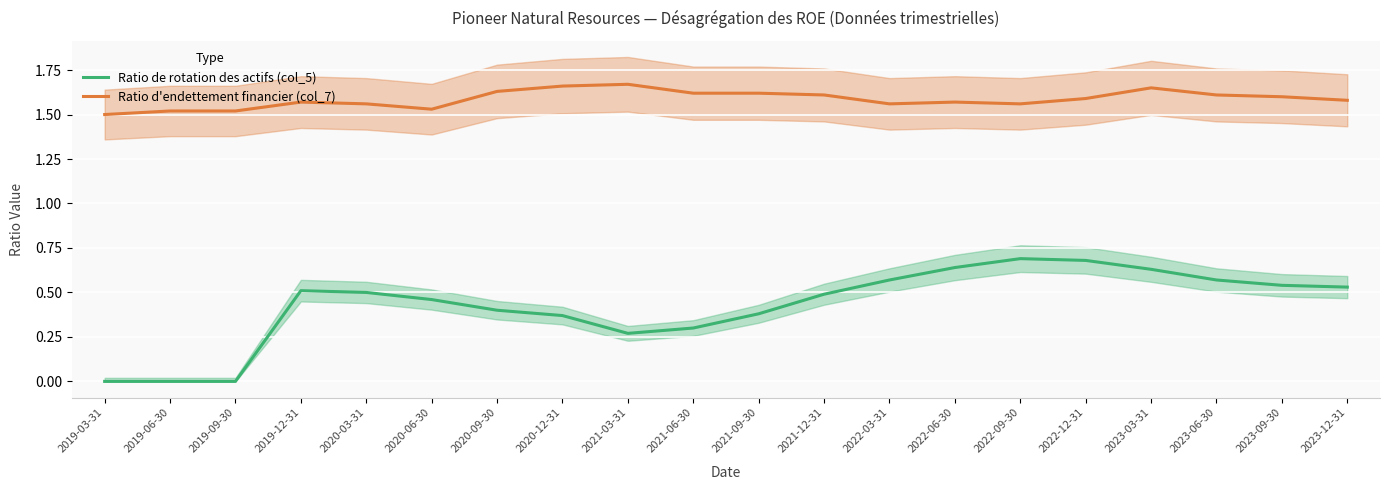

What is the label of the 14th point from the right?

2020-09-30